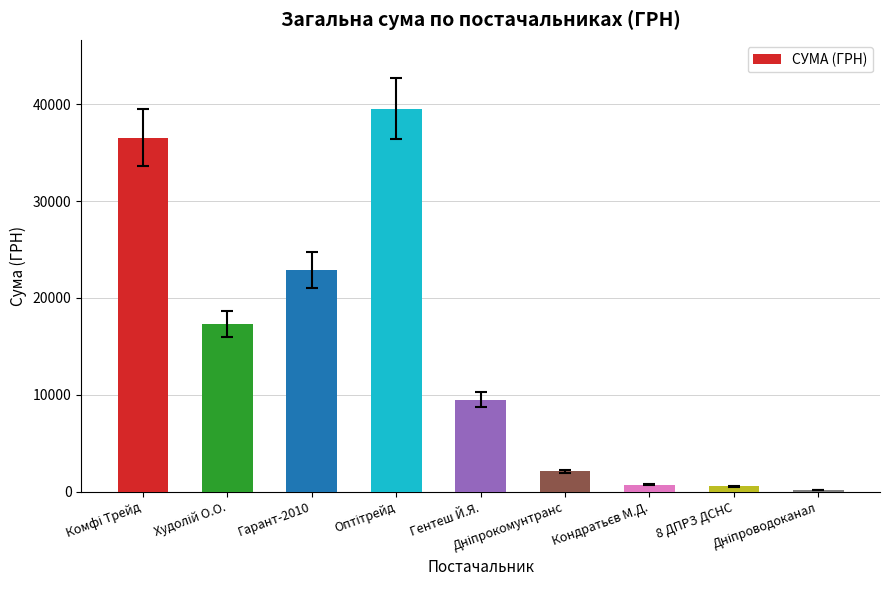

What is the difference between the maximum and minimum values?

39375.0